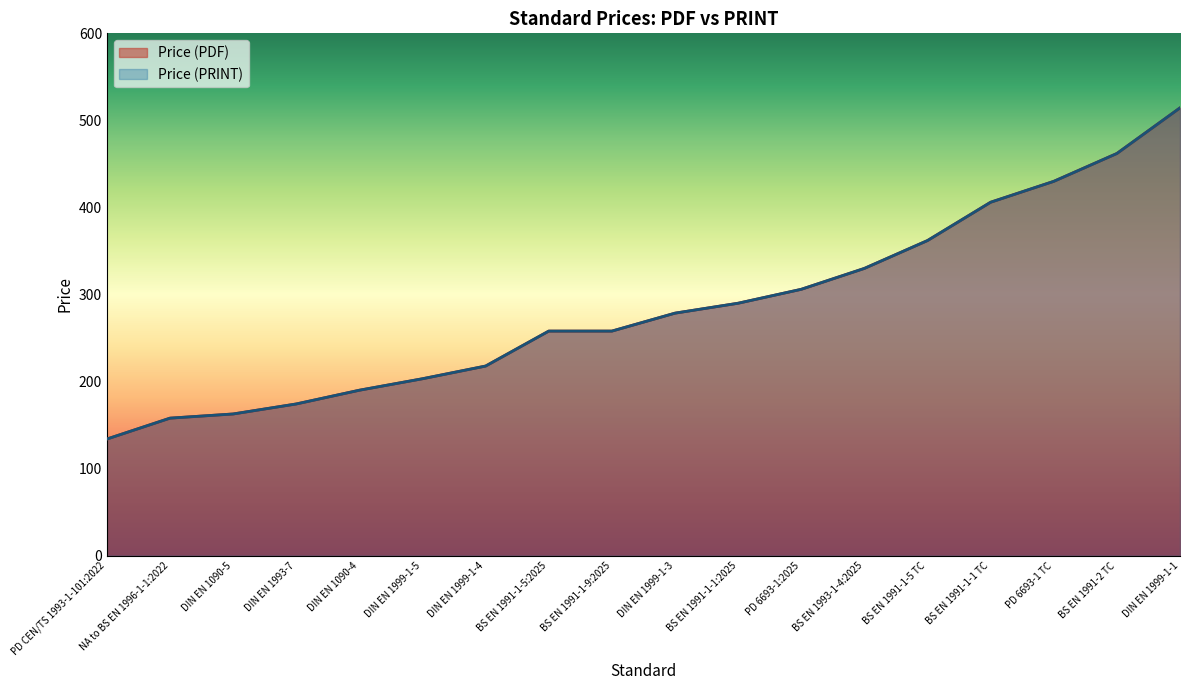

What is the sum of all Price (PRINT) values?

5135.3